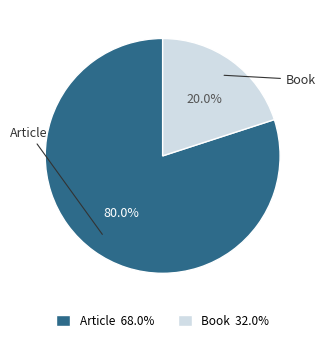

To the nearest percent, what portion does Book represent?

20%